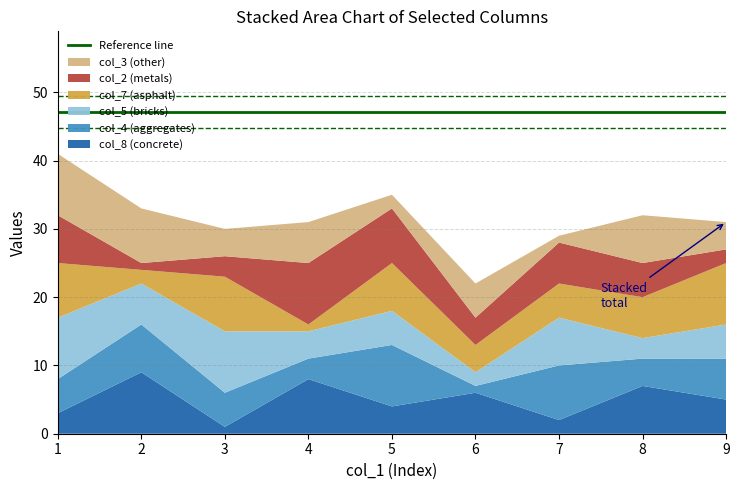

Reading right to left, extract all data points from this chart.

col_8: 5	7	2	6	4	8	1	9	3
col_4: 6	4	8	1	9	3	5	7	5
col_5: 5	3	7	2	5	4	9	6	9
col_7: 9	6	5	4	7	1	8	2	8
col_2: 2	5	6	4	8	9	3	1	7
col_3: 4	7	1	5	2	6	4	8	9